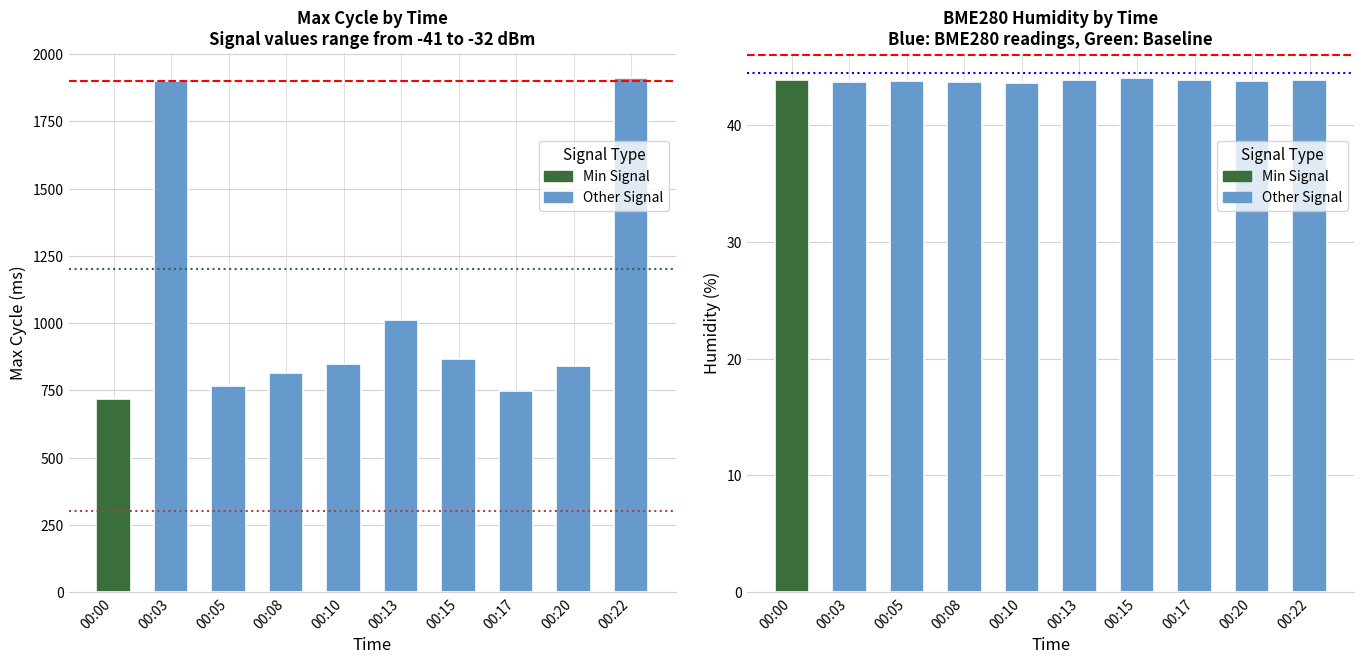

Which category has the lowest value across all series?

00:10